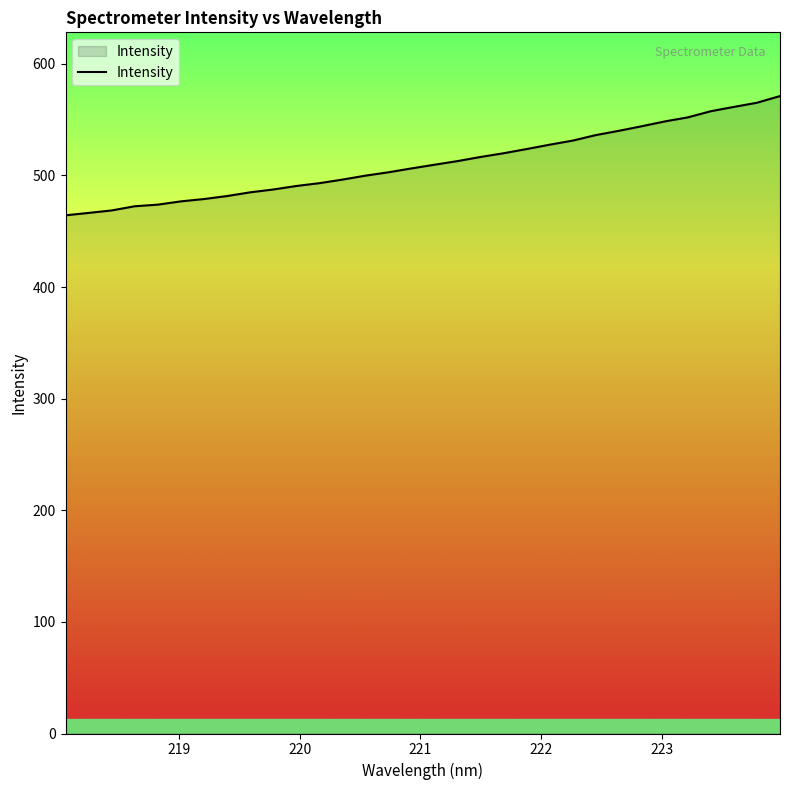

How many series are shown in this chart?

1